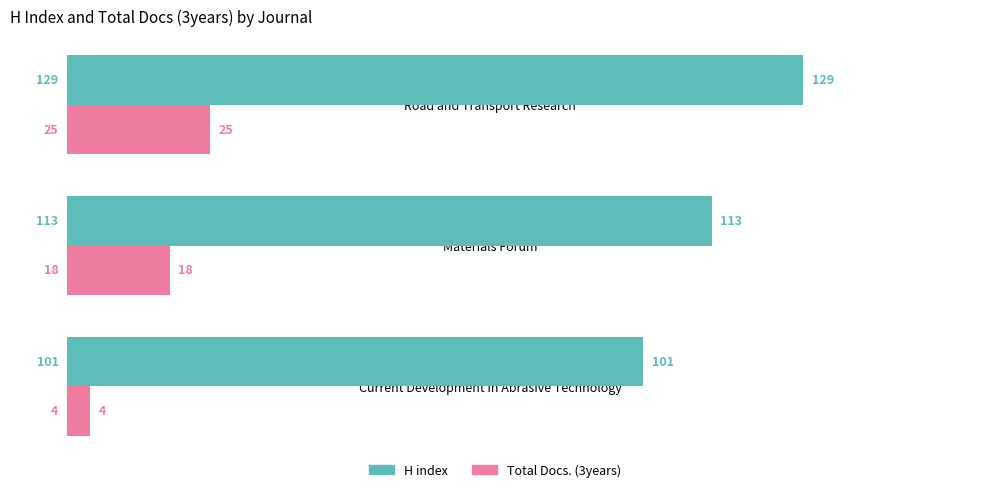

The Total Docs. (3years) series shows 10 at Road and Transport Research. True or false?

False